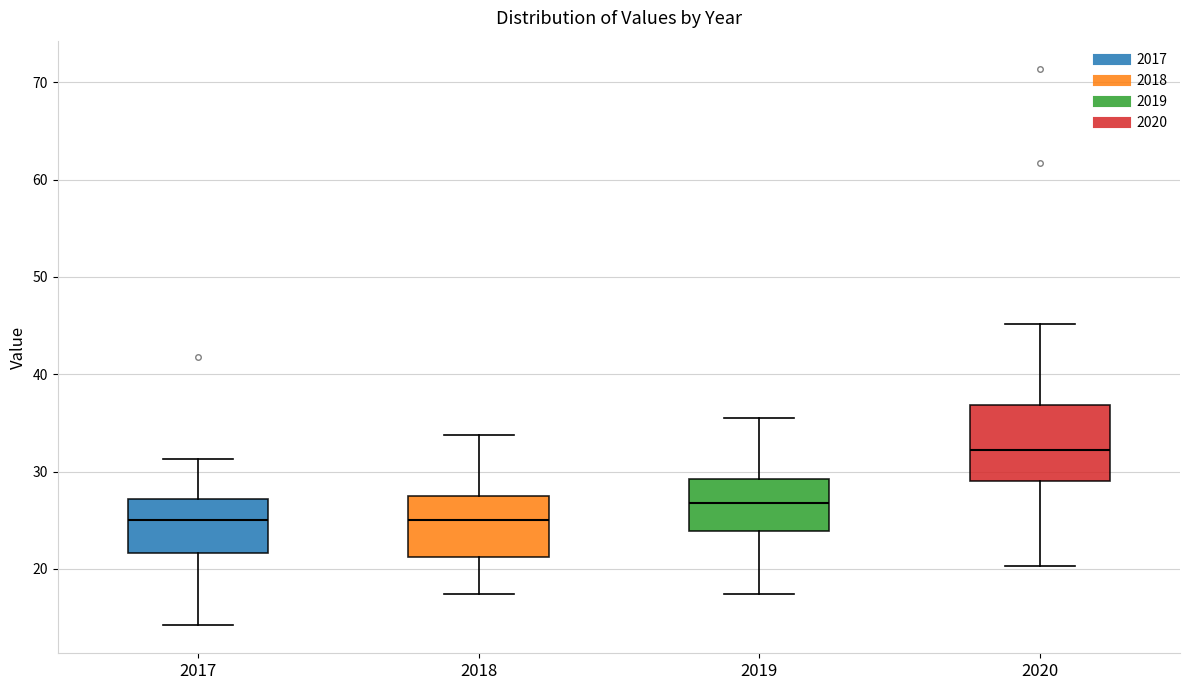

Which box has the highest median line?

2020